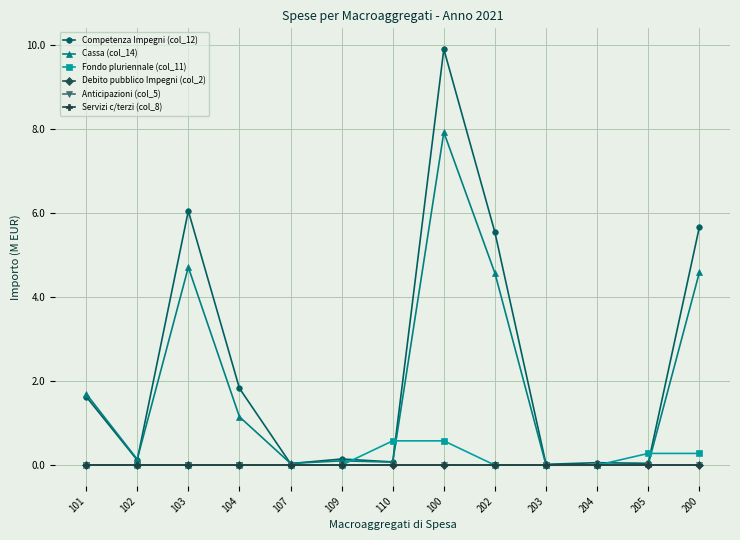

Does the chart have visible grid lines?

Yes